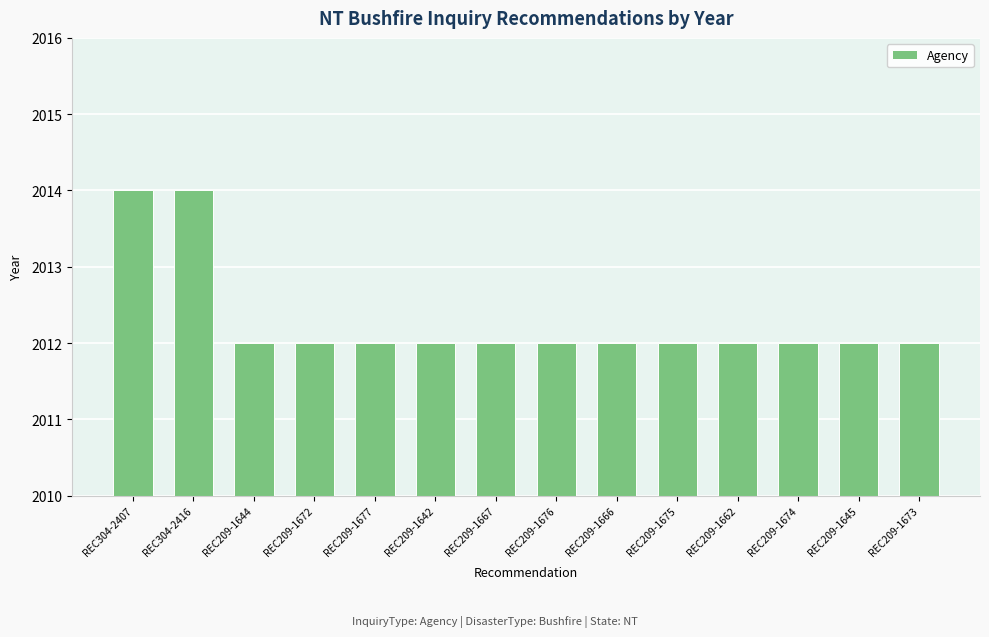

Reading left to right, list all the values displayed in this chart.

2014	2014	2012	2012	2012	2012	2012	2012	2012	2012	2012	2012	2012	2012